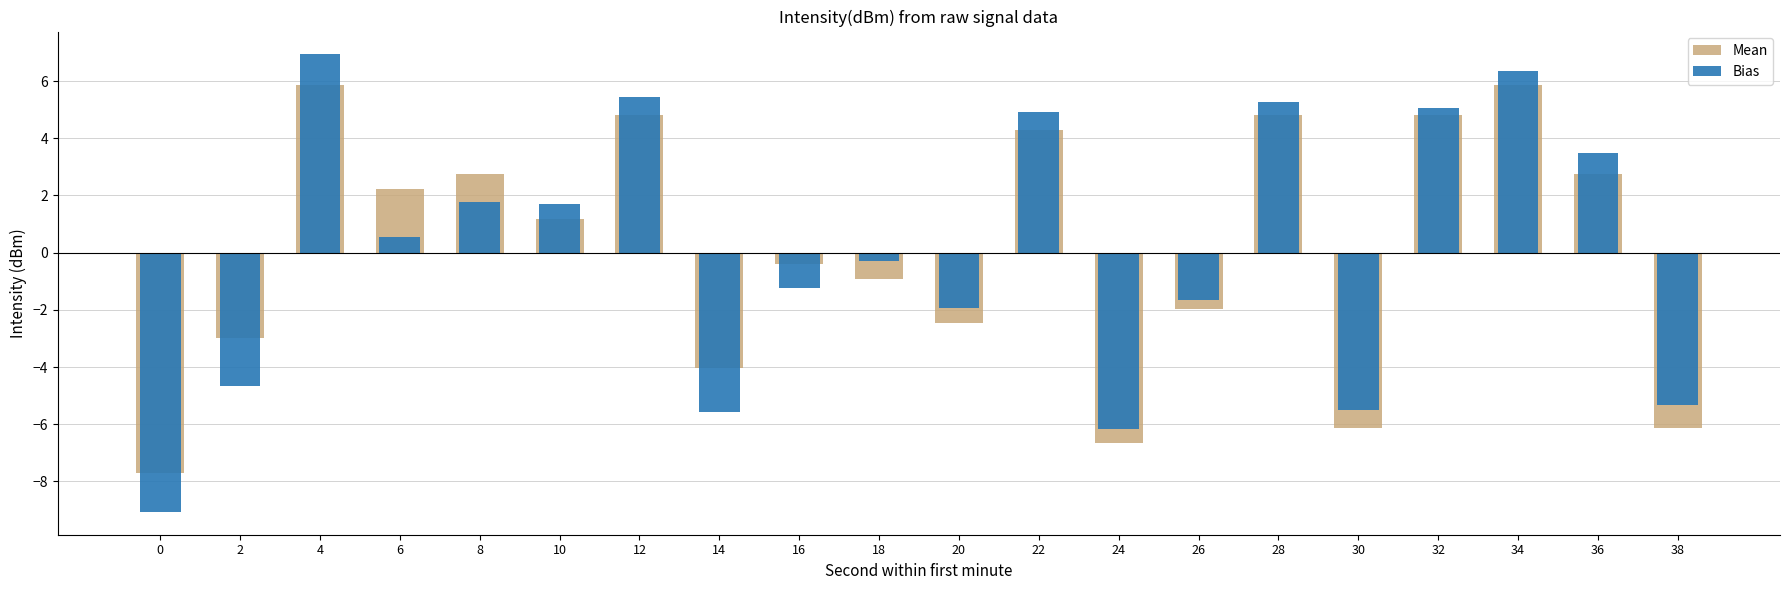

List the labels in order of Bias value, largest first.

4, 34, 12, 28, 32, 22, 36, 8, 10, 6, 18, 16, 26, 20, 2, 38, 30, 14, 24, 0